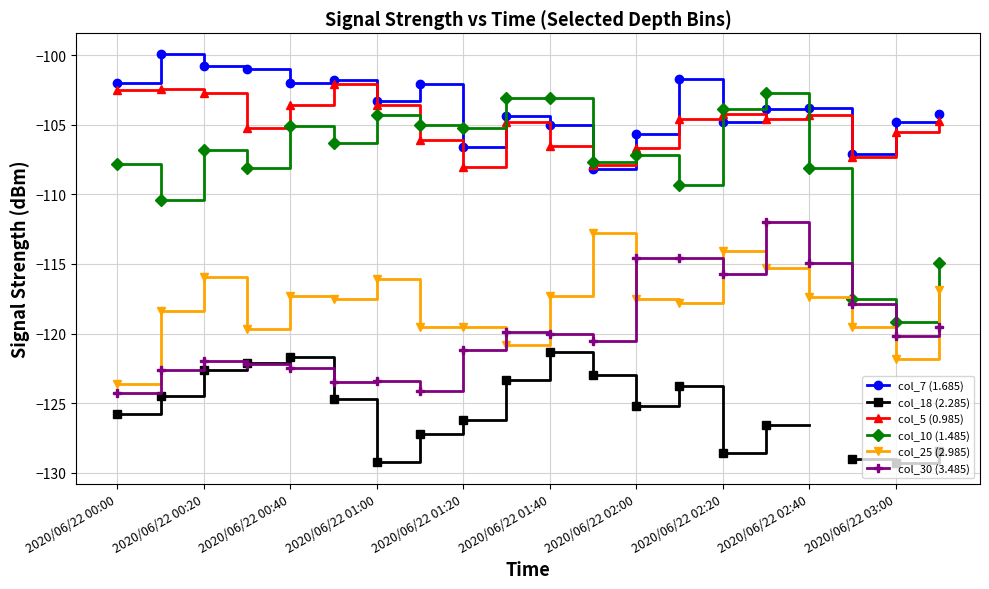

How many interior local peaks does the col_18 (2.285) series have?

3